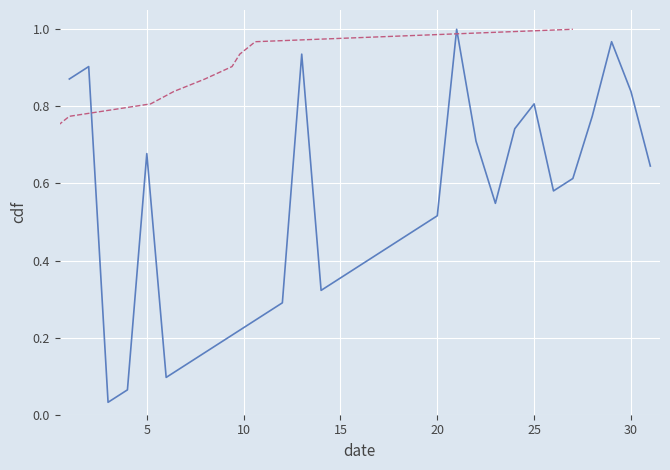

How many interior local peaks does the rain series have?

6